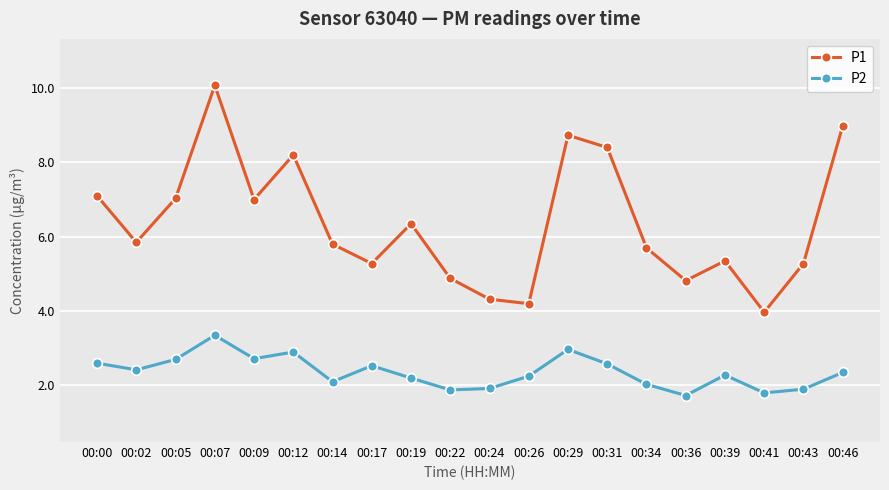

True or false: P1 and P2 intersect in this chart.

False